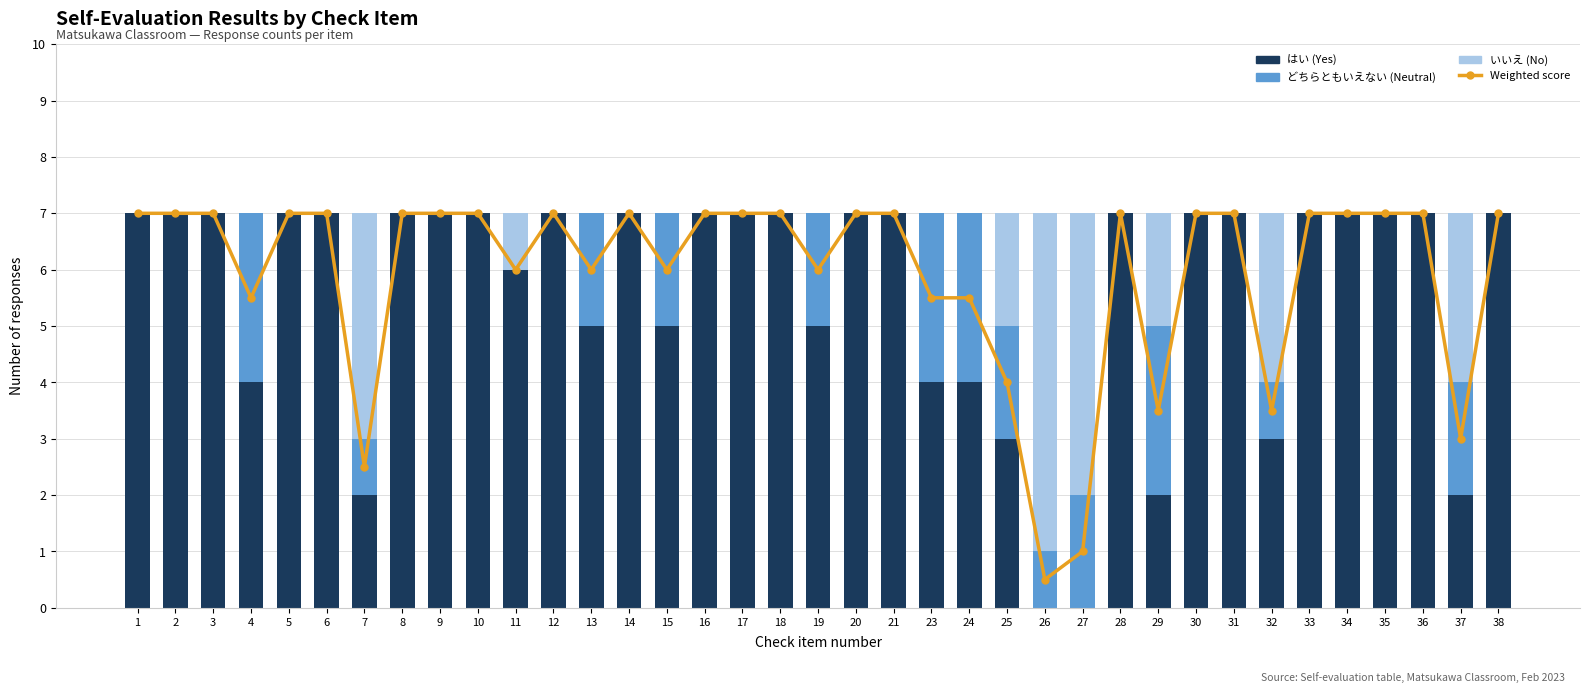

Reading left to right, transcribe all the data shown in this chart.

Weighted score: 7.0	7.0	7.0	5.5	7.0	7.0	2.5	7.0	7.0	7.0	6.0	7.0	6.0	7.0	6.0	7.0	7.0	7.0	6.0	7.0	7.0	5.5	5.5	4.0	0.5	1.0	7.0	3.5	7.0	7.0	3.5	7.0	7.0	7.0	7.0	3.0	7.0
はい: 7.0	7.0	7.0	4.0	7.0	7.0	2.0	7.0	7.0	7.0	6.0	7.0	5.0	7.0	5.0	7.0	7.0	7.0	5.0	7.0	7.0	4.0	4.0	3.0	0.0	0.0	7.0	2.0	7.0	7.0	3.0	7.0	7.0	7.0	7.0	2.0	7.0
どちらともいえない: 0.0	0.0	0.0	3.0	0.0	0.0	1.0	0.0	0.0	0.0	0.0	0.0	2.0	0.0	2.0	0.0	0.0	0.0	2.0	0.0	0.0	3.0	3.0	2.0	1.0	2.0	0.0	3.0	0.0	0.0	1.0	0.0	0.0	0.0	0.0	2.0	0.0
いいえ: 0.0	0.0	0.0	0.0	0.0	0.0	4.0	0.0	0.0	0.0	1.0	0.0	0.0	0.0	0.0	0.0	0.0	0.0	0.0	0.0	0.0	0.0	0.0	2.0	6.0	5.0	0.0	2.0	0.0	0.0	3.0	0.0	0.0	0.0	0.0	3.0	0.0